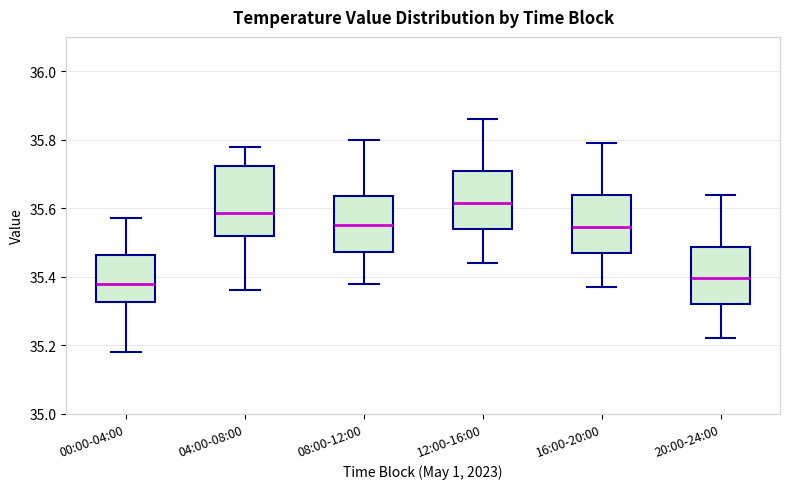

Reading left to right, transcribe this box plot: for each box, give where its median line is, the range the box spans, and where its two whiskers end, as read against the y-axis. The values are not printed on the chart, so give them approximately, as read against the axis.

00:00-04:00: median 35.38, box 35.32 to 35.46, whiskers 35.18 to 35.58
04:00-08:00: median 35.58, box 35.52 to 35.72, whiskers 35.36 to 35.78
08:00-12:00: median 35.56, box 35.48 to 35.64, whiskers 35.38 to 35.80
12:00-16:00: median 35.62, box 35.54 to 35.70, whiskers 35.44 to 35.86
16:00-20:00: median 35.54, box 35.48 to 35.64, whiskers 35.38 to 35.80
20:00-24:00: median 35.40, box 35.32 to 35.48, whiskers 35.22 to 35.64